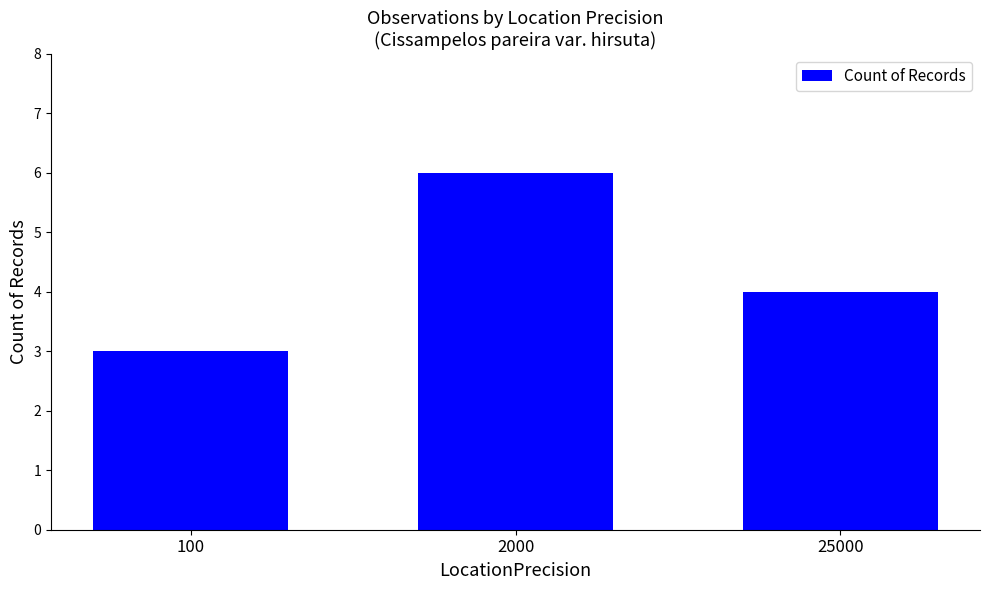

List the labels in order of value, largest first.

2000, 25000, 100